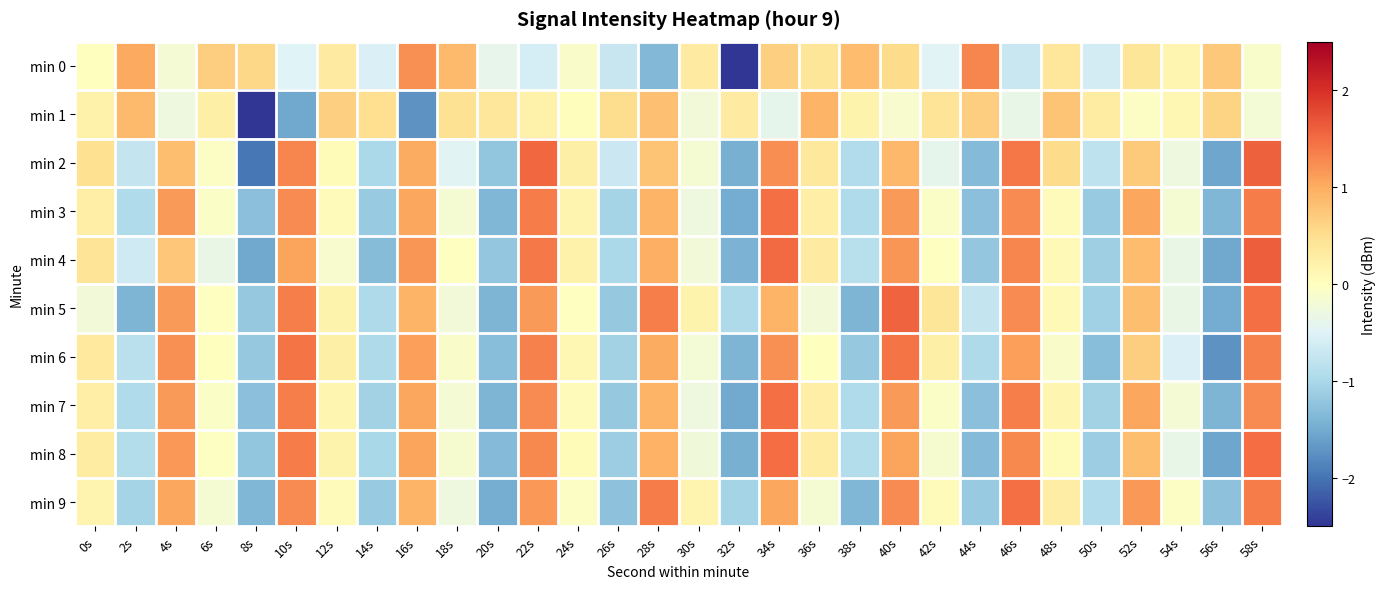

List the series in order of their peak value, highest first.

min 4, min 2, min 5, min 8, min 9, min 3, min 7, min 6, min 0, min 1